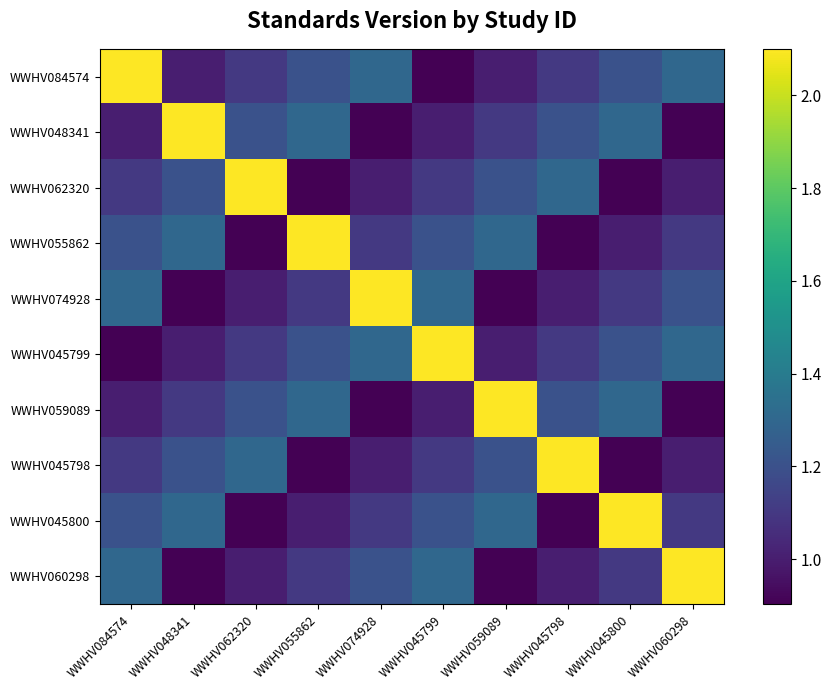

What is the minimum value shown in the chart?

0.9